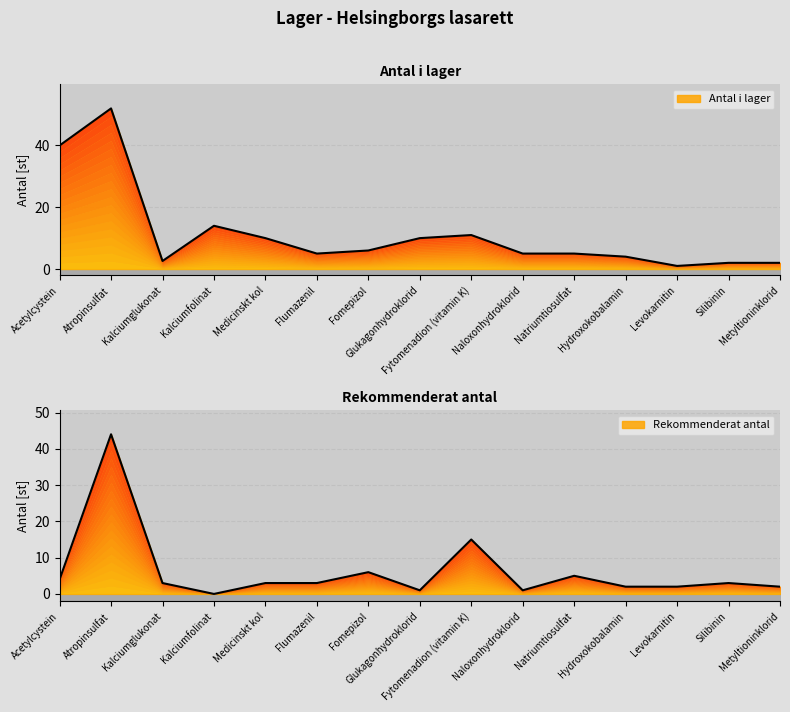

How many data points does each series have?

15